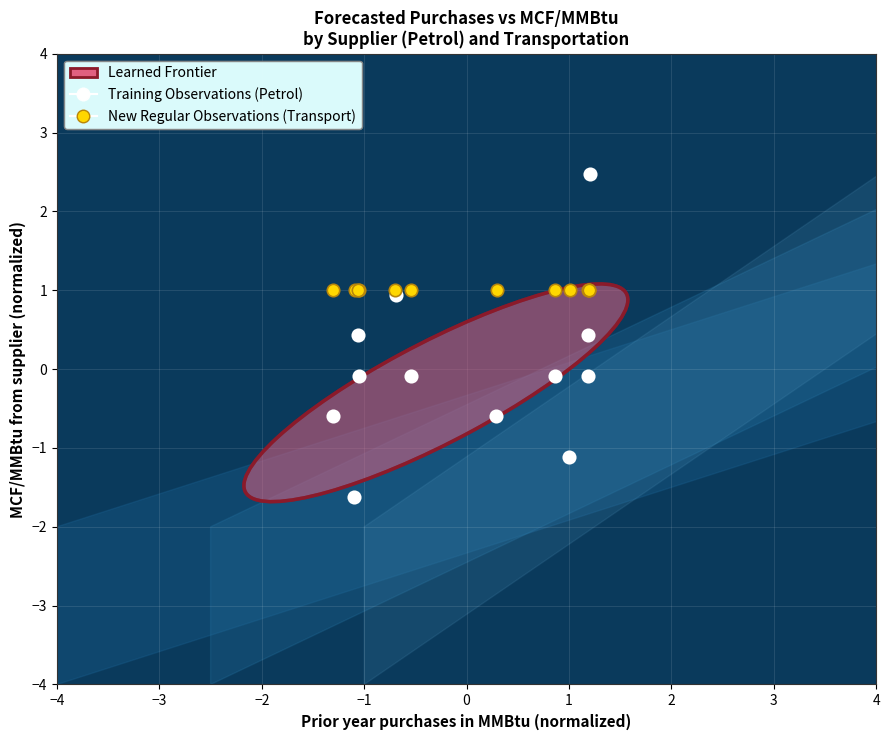

Which series contains the highest Y value?

Training Observations (Petrol)